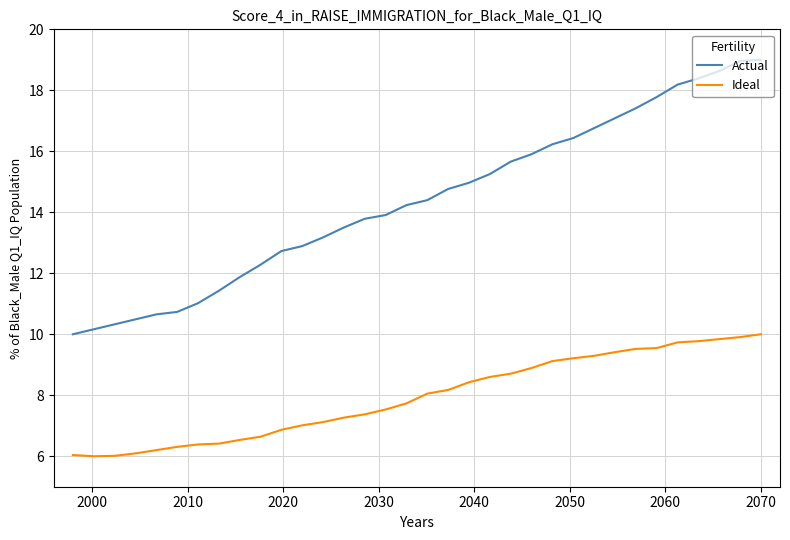

Is this an area chart (filled region under the line)?

No